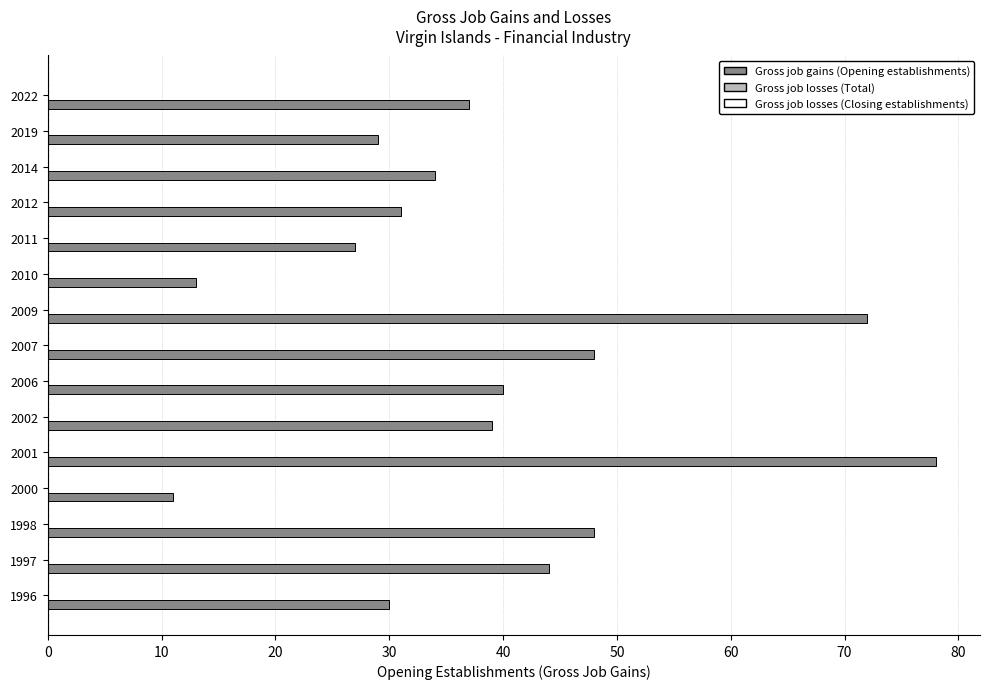

Which label corresponds to the largest value in the chart?

2001